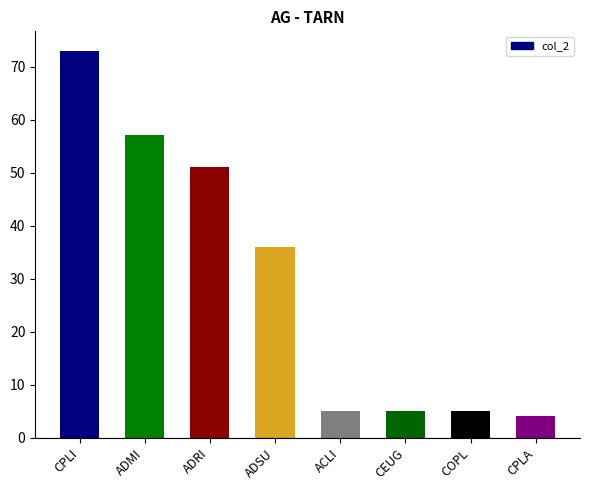

The value at CEUG is 5. True or false?

True